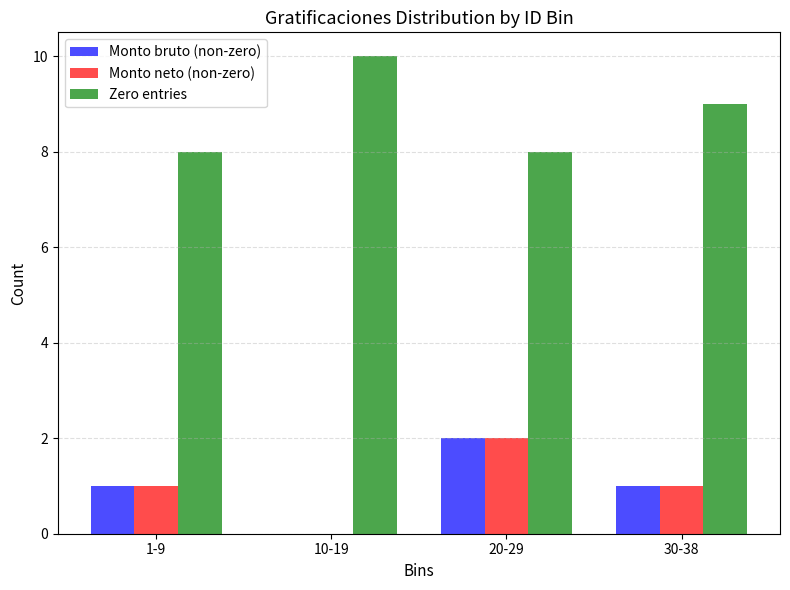

What is the sum of all Monto neto (non-zero) values?

4